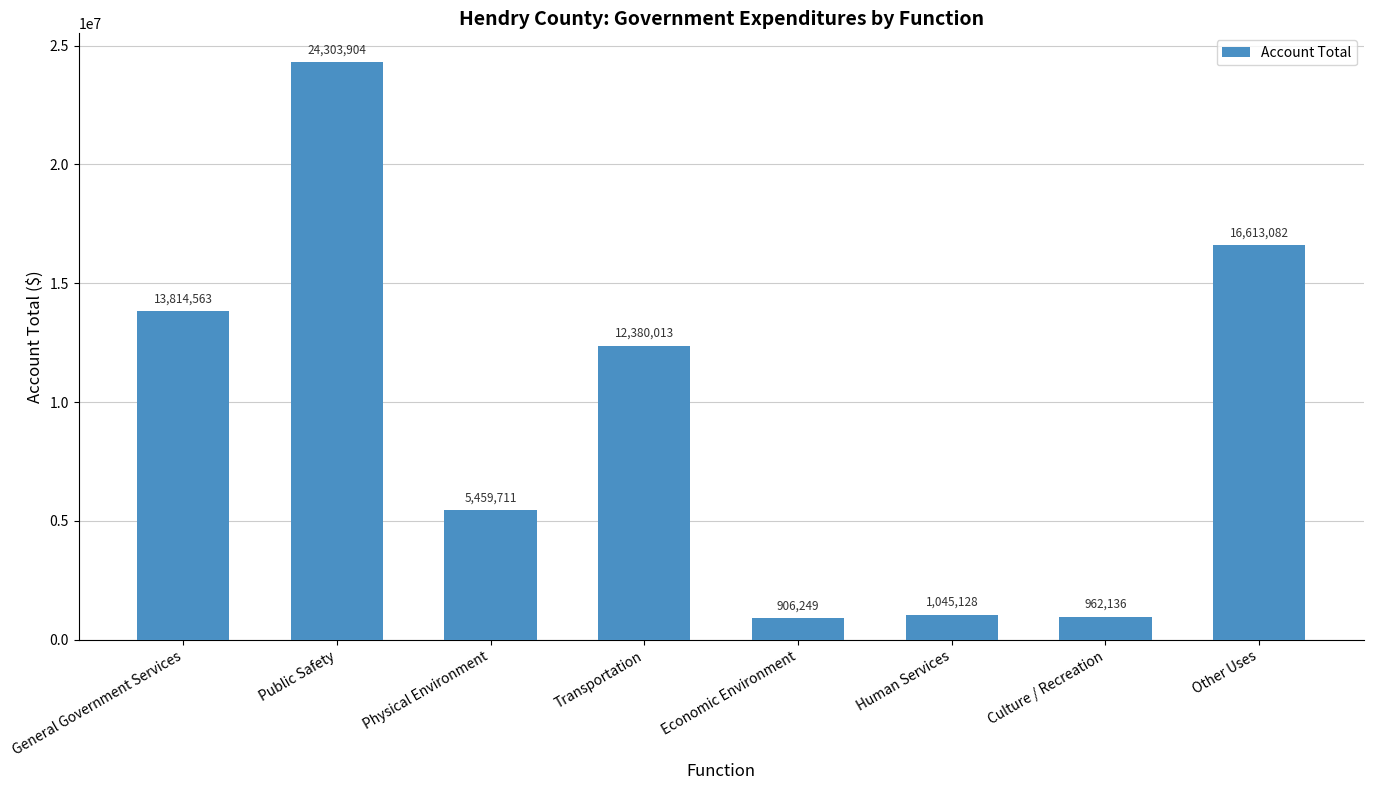

List the labels in order of value, smallest first.

Economic Environment, Culture / Recreation, Human Services, Physical Environment, Transportation, General Government Services, Other Uses, Public Safety